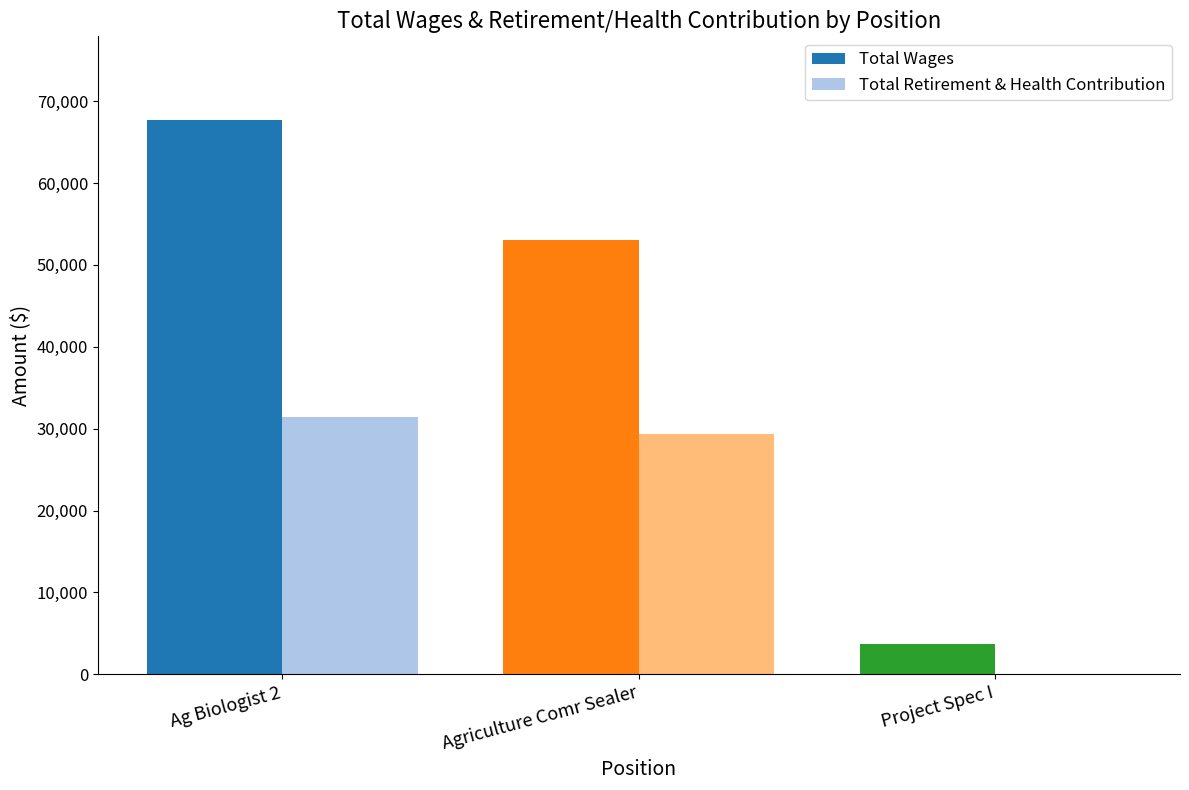

Which series has the widest spread of values?

Total Wages